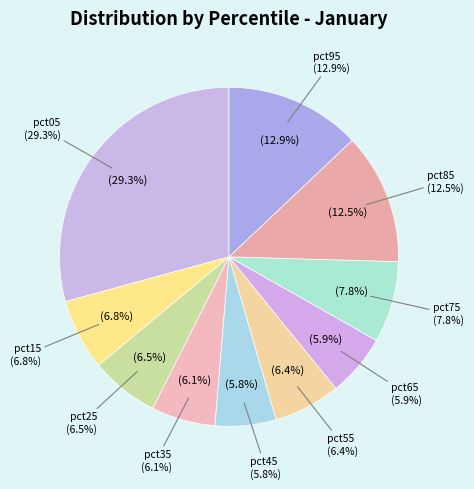

To the nearest percent, what is the difference between the pct85 and pct35 slice percentages?

6%